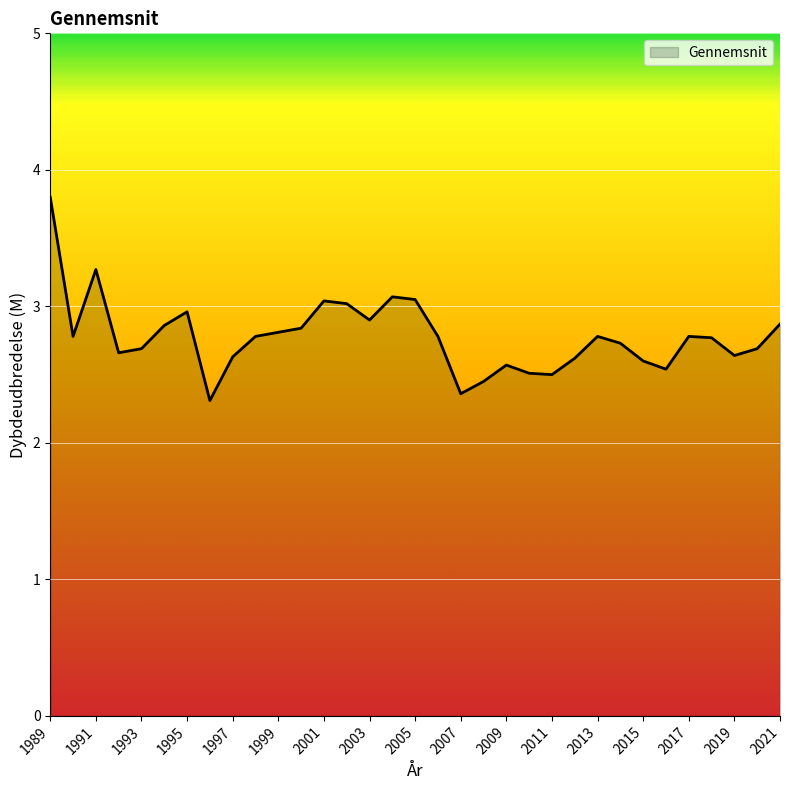

What is the difference between the maximum and minimum values?

1.5